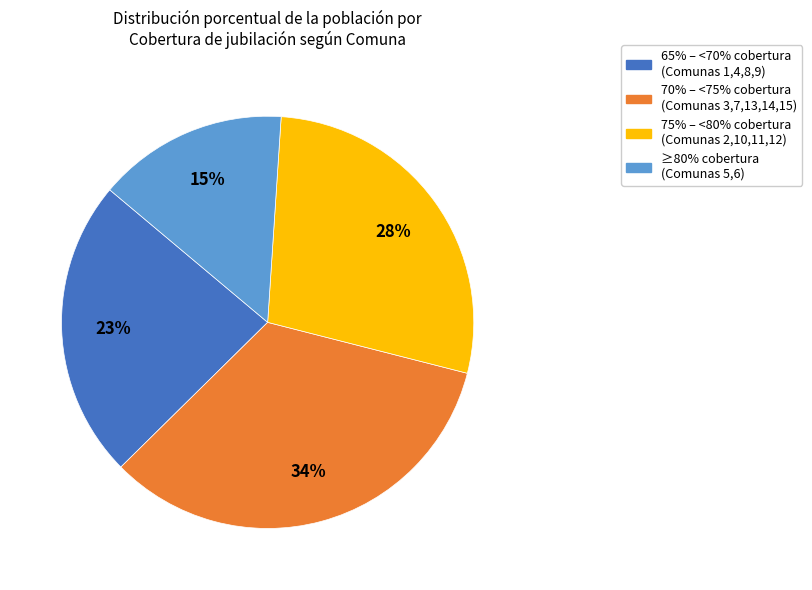

To the nearest percent, what is the difference between the largest and smallest slice percentages?

19%